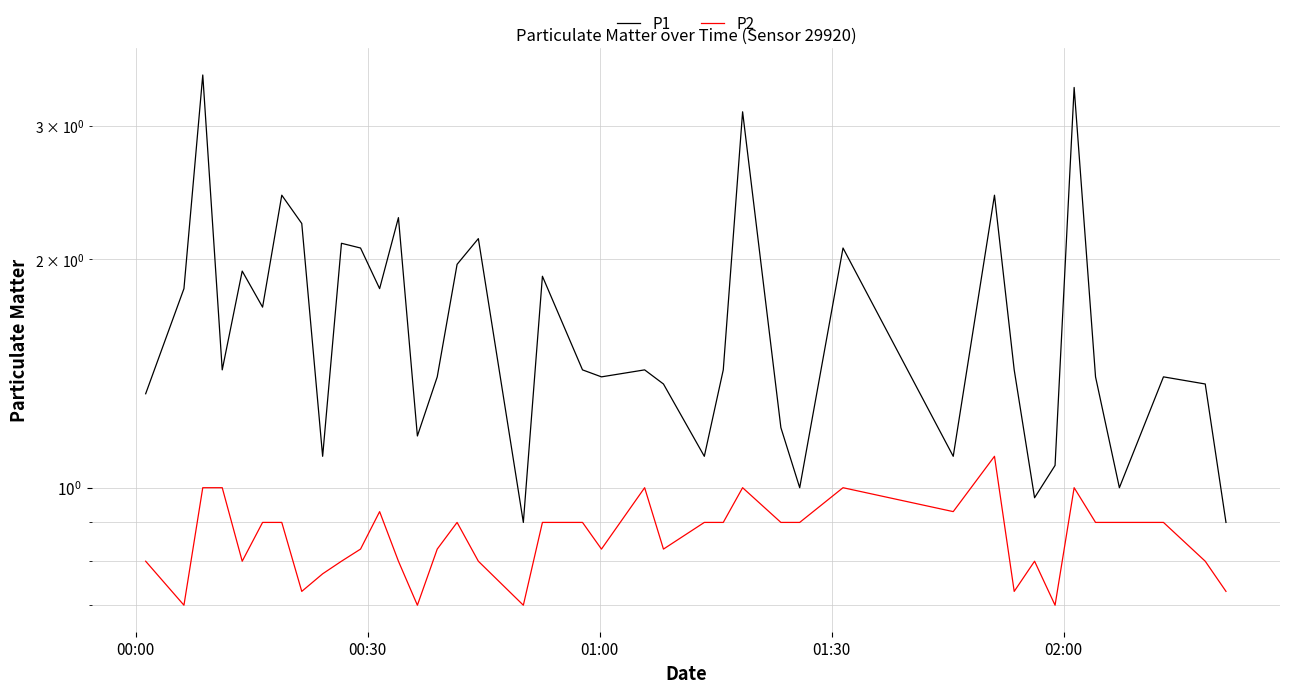

The P1 series shows 1.4 at 17. True or false?

False